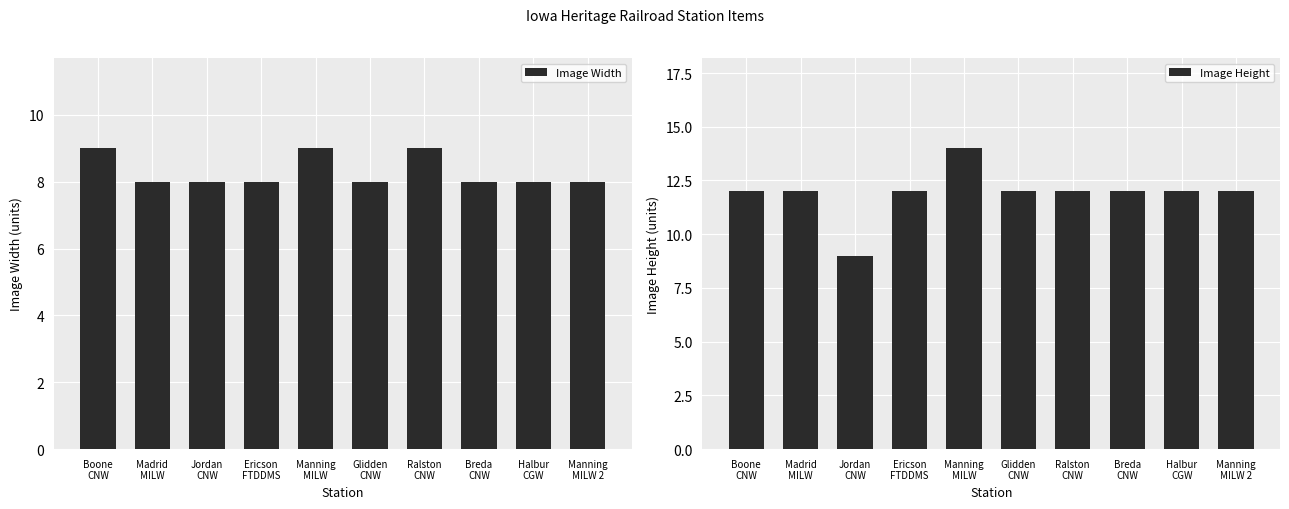

True or false: Image Height has a value of 9 at Jordan
CNW.

True